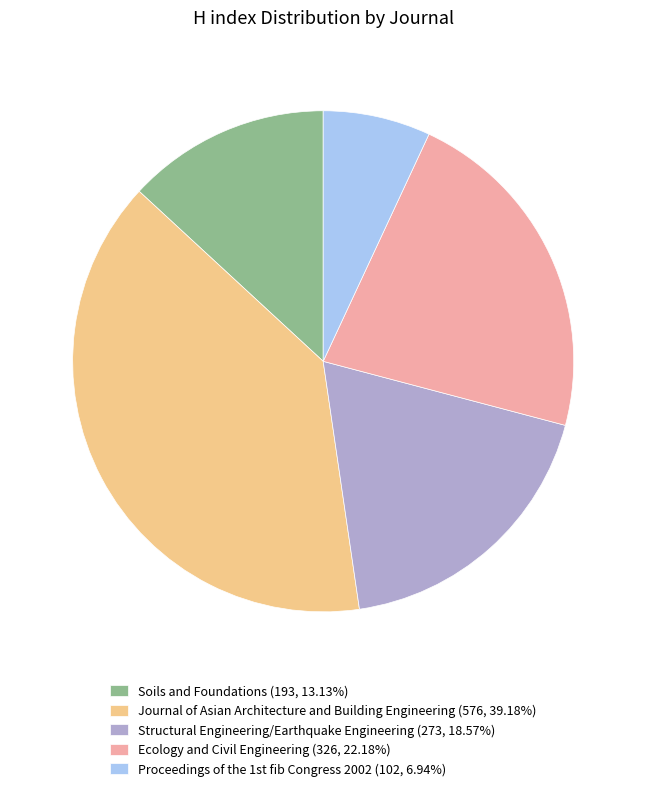

Is there a majority slice in this chart?

No